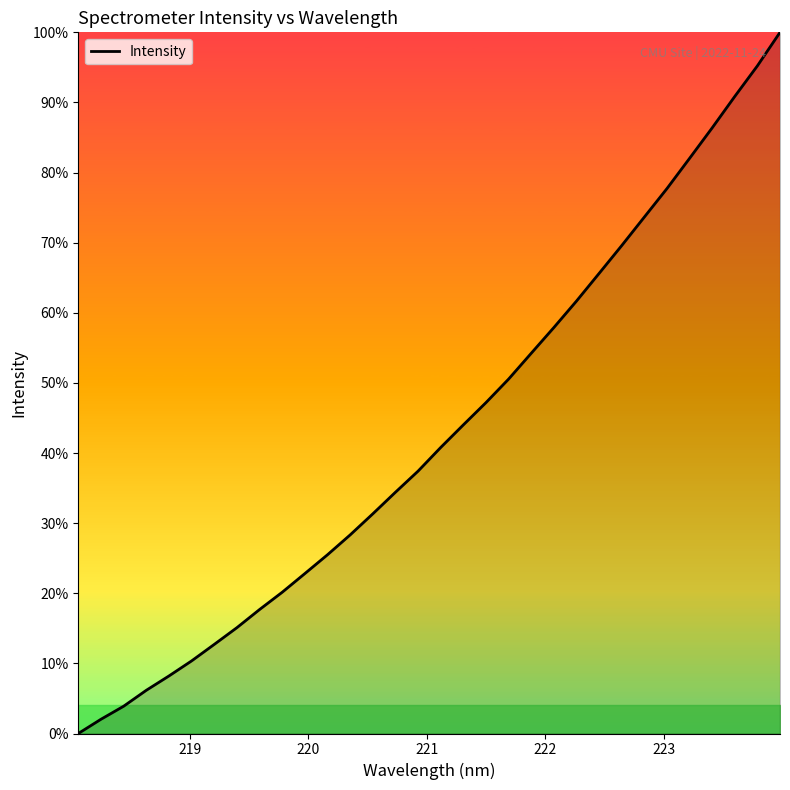

Does the chart display data point markers on the line(s)?

No